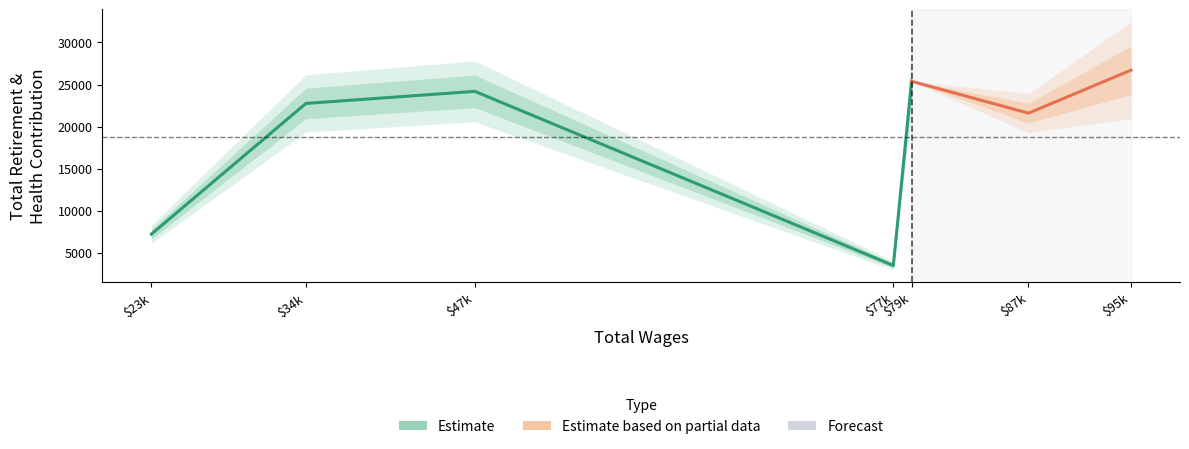

What is the difference between the values at 34892 and 95081?

3962